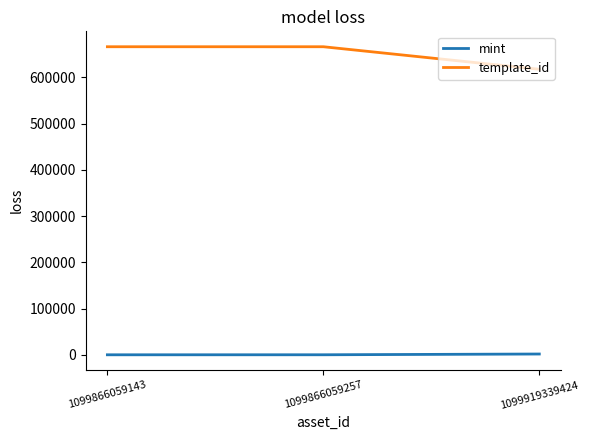

What is the maximum value shown in the chart?

666222